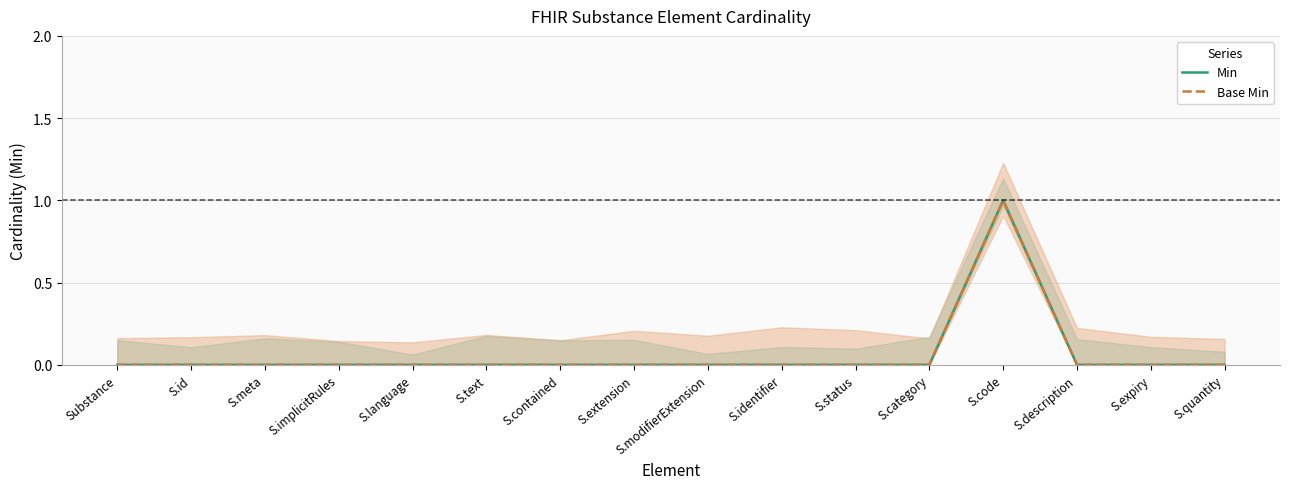

List the labels in order of Base Min value, smallest first.

Substance, S.id, S.meta, S.implicitRules, S.language, S.text, S.contained, S.extension, S.modifierExtension, S.identifier, S.status, S.category, S.description, S.expiry, S.quantity, S.code